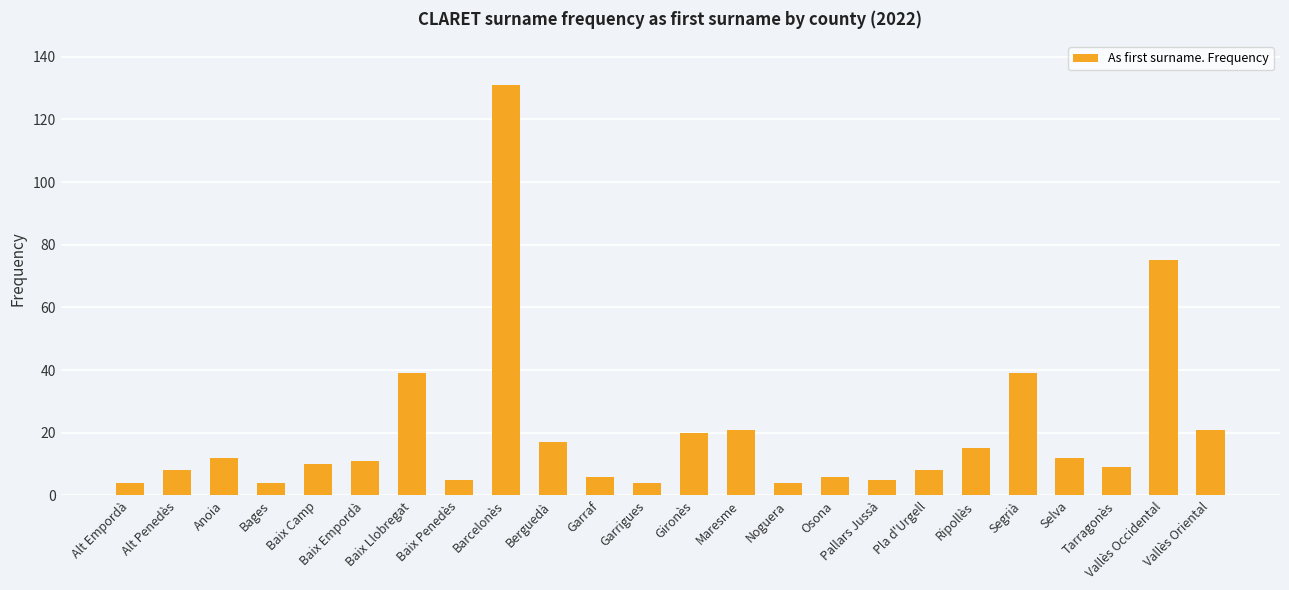

Reading right to left, what are all the values shown in this chart?

Vallès Oriental=21	Vallès Occidental=75	Tarragonès=9	Selva=12	Segrià=39	Ripollès=15	Pla d'Urgell=8	Pallars Jussà=5	Osona=6	Noguera=4	Maresme=21	Gironès=20	Garrigues=4	Garraf=6	Berguedà=17	Barcelonès=131	Baix Penedès=5	Baix Llobregat=39	Baix Empordà=11	Baix Camp=10	Bages=4	Anoia=12	Alt Penedès=8	Alt Empordà=4